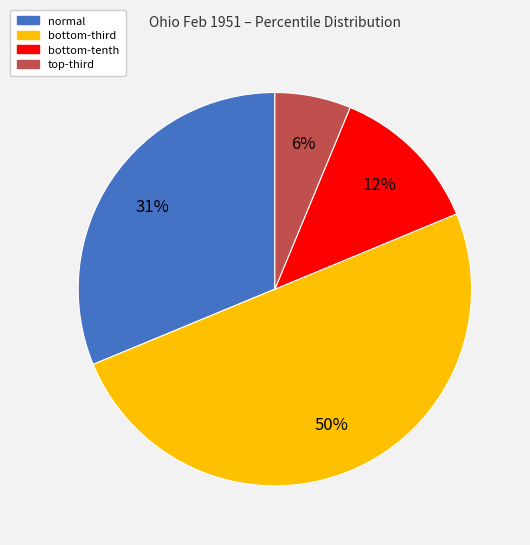

To the nearest percent, what is the difference between the largest and smallest slice percentages?

44%